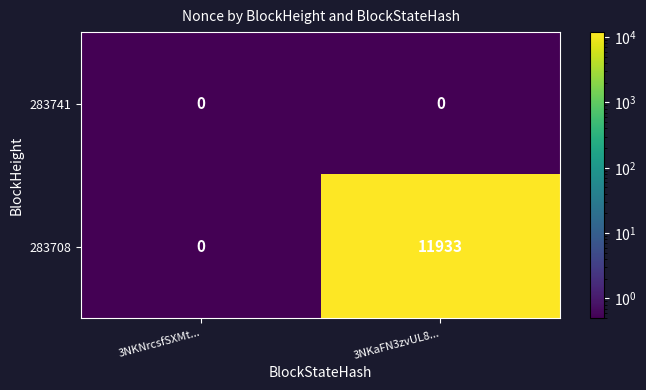

Reading left to right, transcribe all the data shown in this chart.

283741: 3NKNrcsfSXMt...=0	3NKaFN3zvUL8...=0
283708: 3NKNrcsfSXMt...=0	3NKaFN3zvUL8...=11933